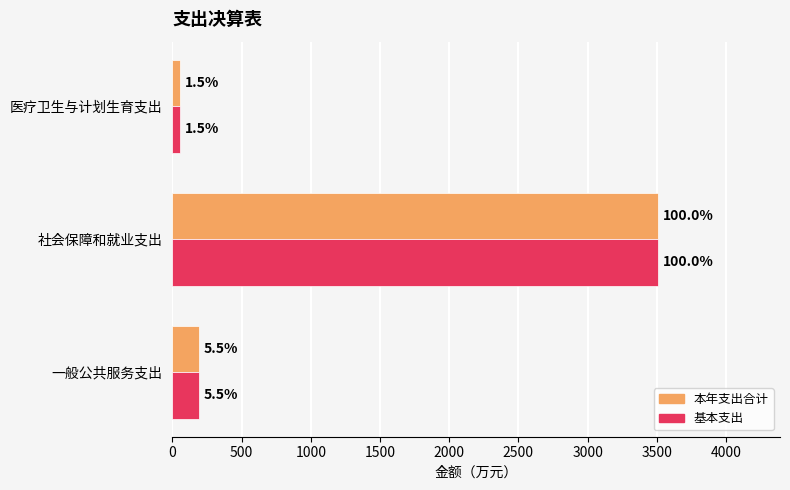

Count the number of data series in this chart.

2